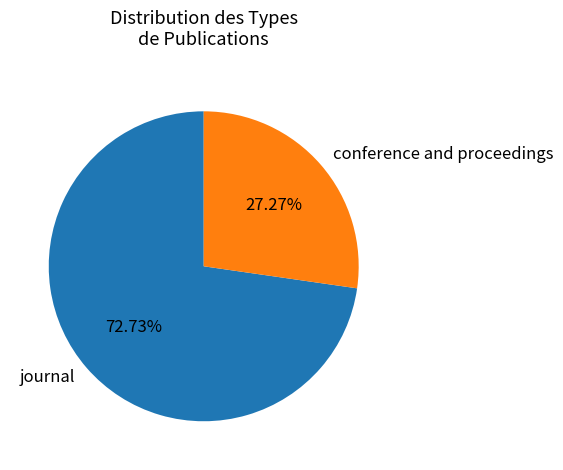

Does journal account for over 50% of the chart?

Yes